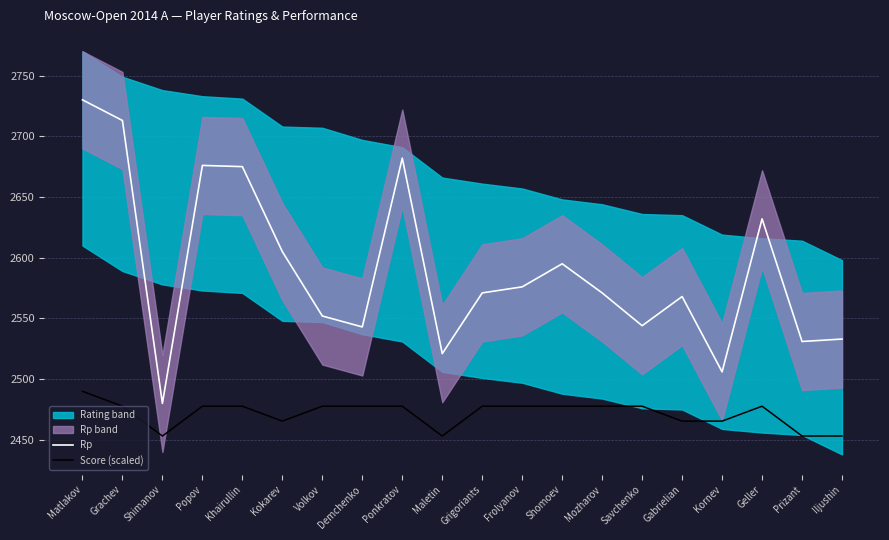

Rank the series at Maletin from lowest to highest value.

Score (scaled), Rp